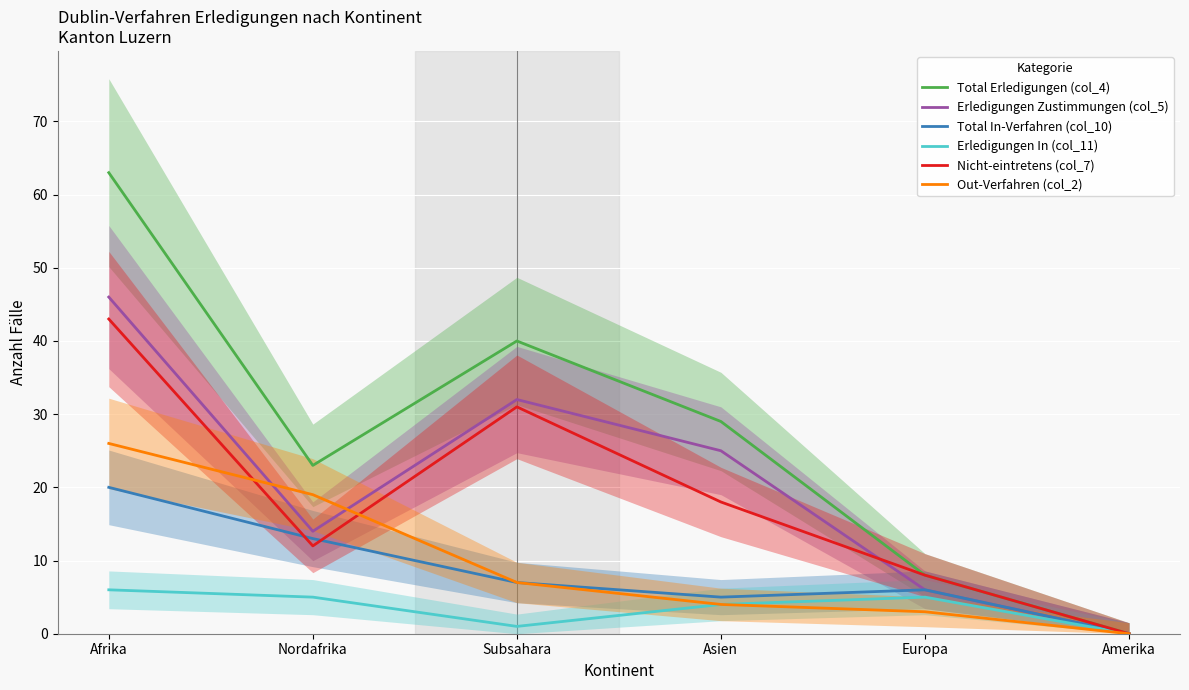

What are all the series names shown in the legend?

Total Erledigungen (col_4), Erledigungen Zustimmungen (col_5), Total In-Verfahren (col_10), Erledigungen In (col_11), Nicht-eintretens (col_7), Out-Verfahren (col_2)